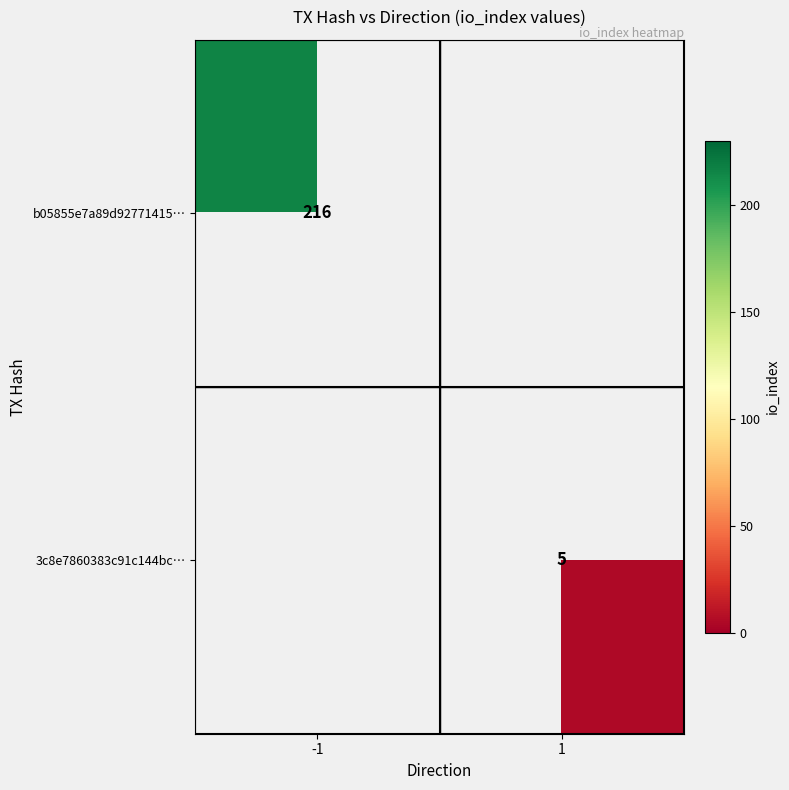

True or false: 3c8e7860383c91c144bc… has a value of 5 at 1.

True